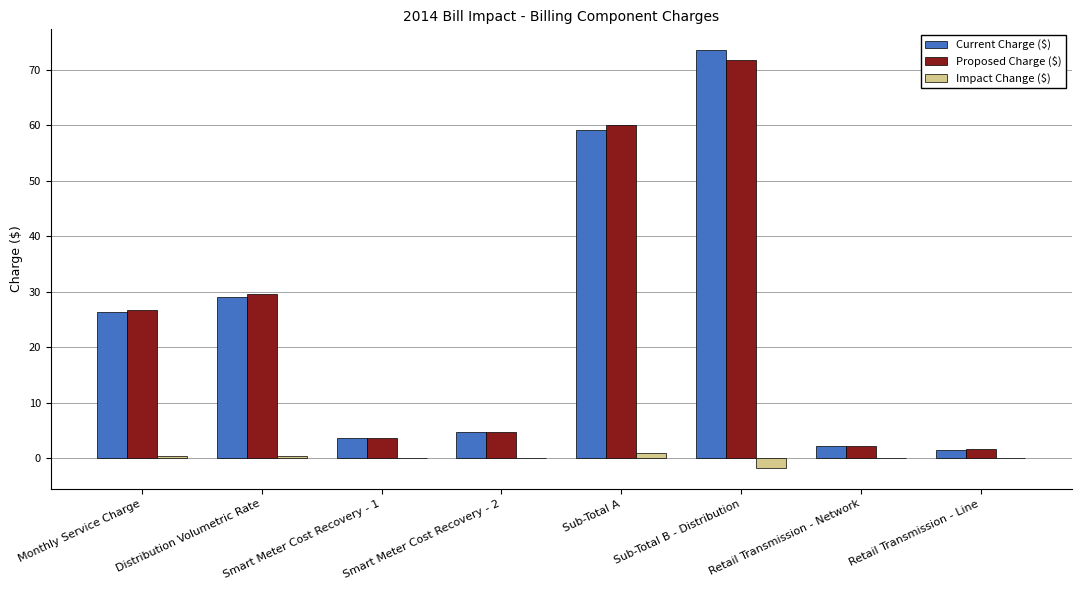

At which category is the sum across all series the highest?

Sub-Total B - Distribution